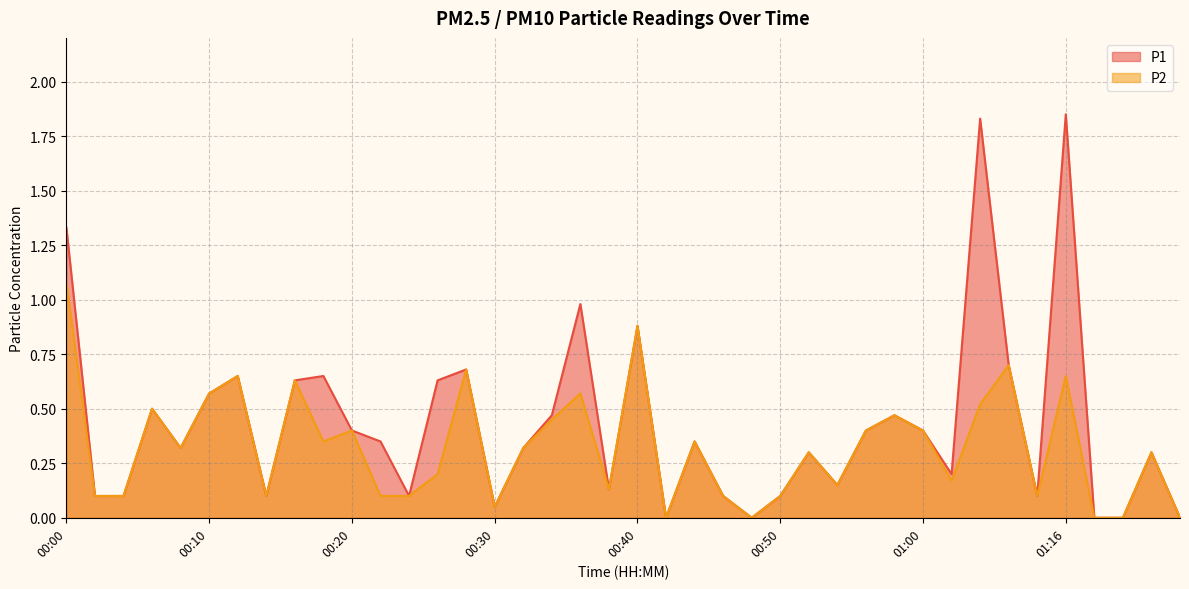

How many values in the P1 series exceed 0?

35